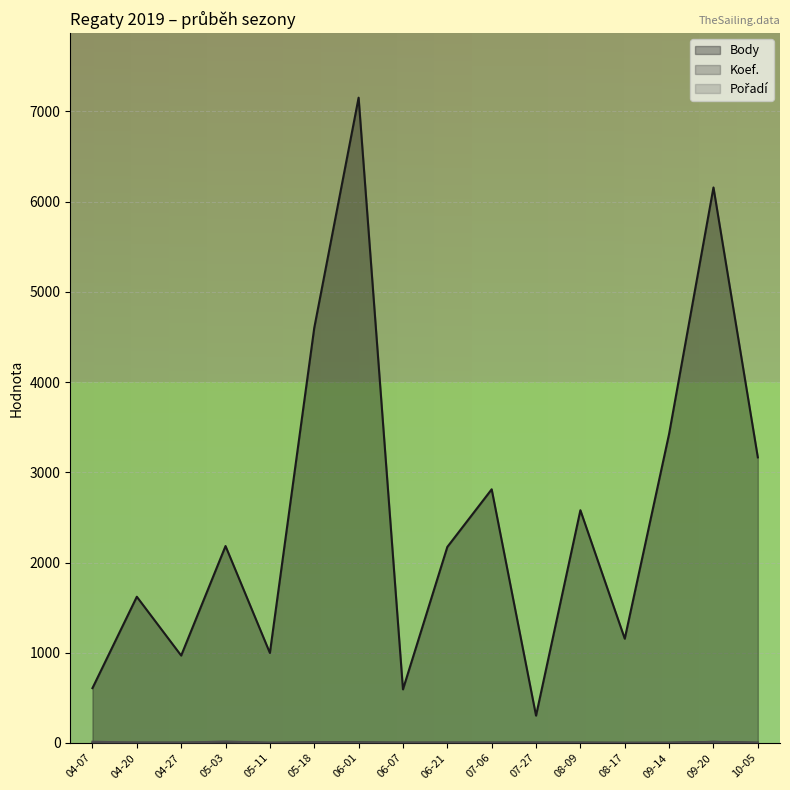

Which series has the largest total across all categories?

Body